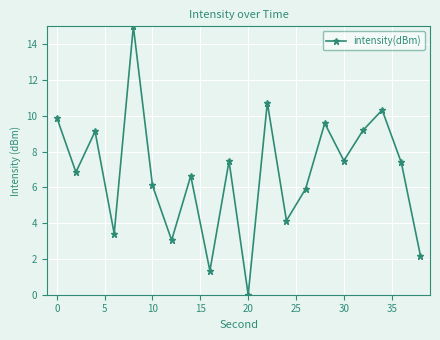

Reading left to right, extract all data points from this chart.

9.9	6.8	9.1	3.4	15.0	6.1	3.0	6.6	1.3	7.5	0.0	10.7	4.1	5.9	9.6	7.5	9.2	10.3	7.4	2.2